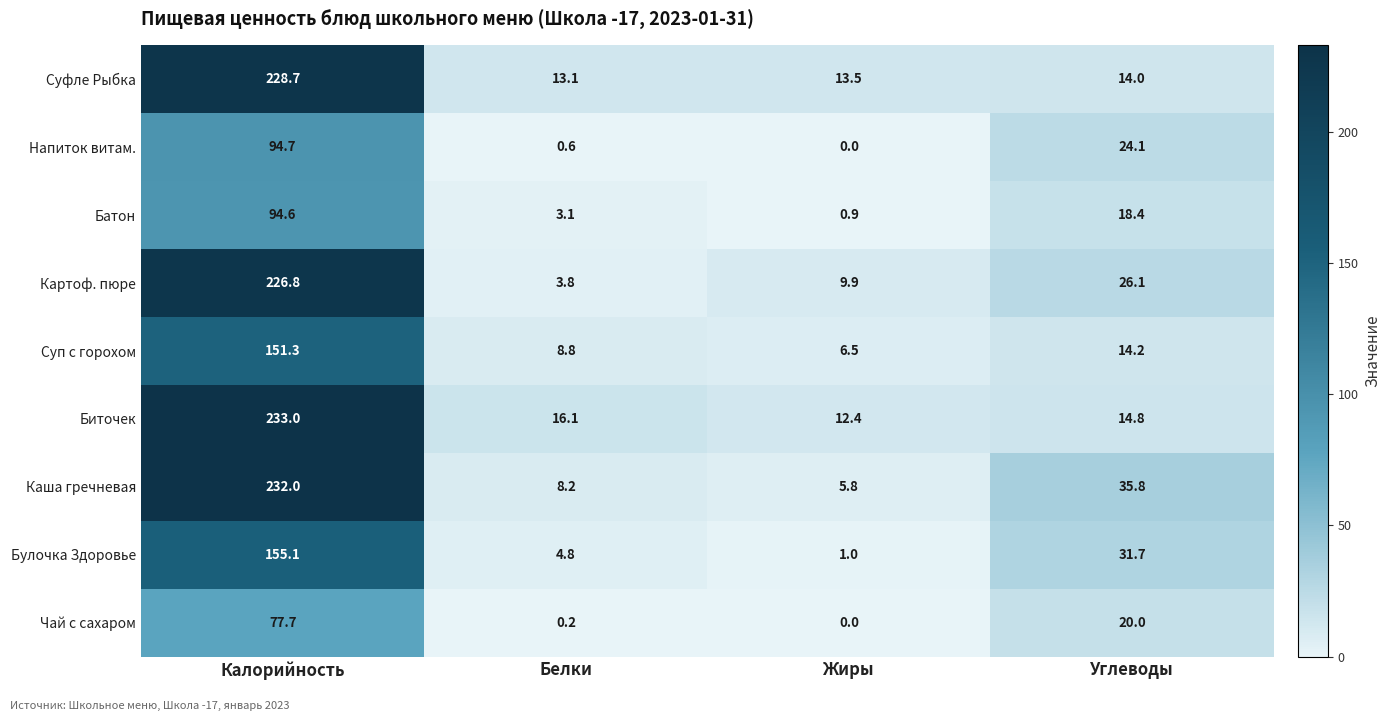

What is the total value across all series at Углеводы?

199.1